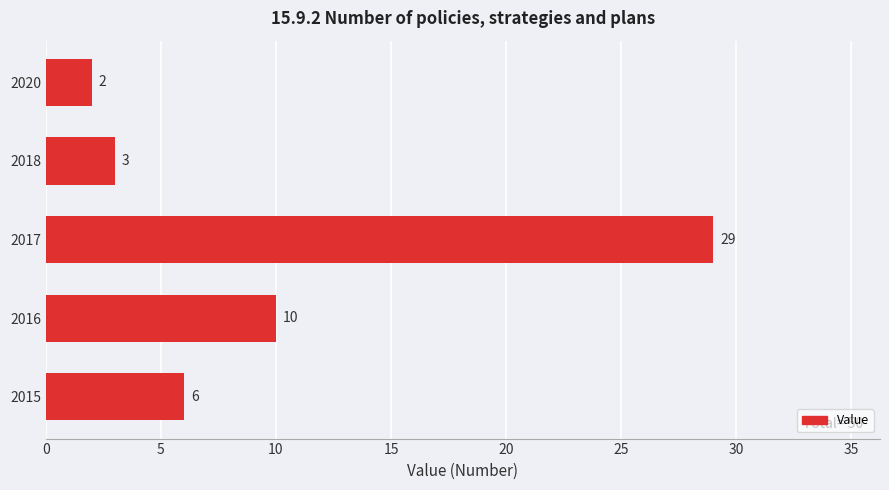

Reading top to bottom, transcribe all the data shown in this chart.

2	3	29	10	6